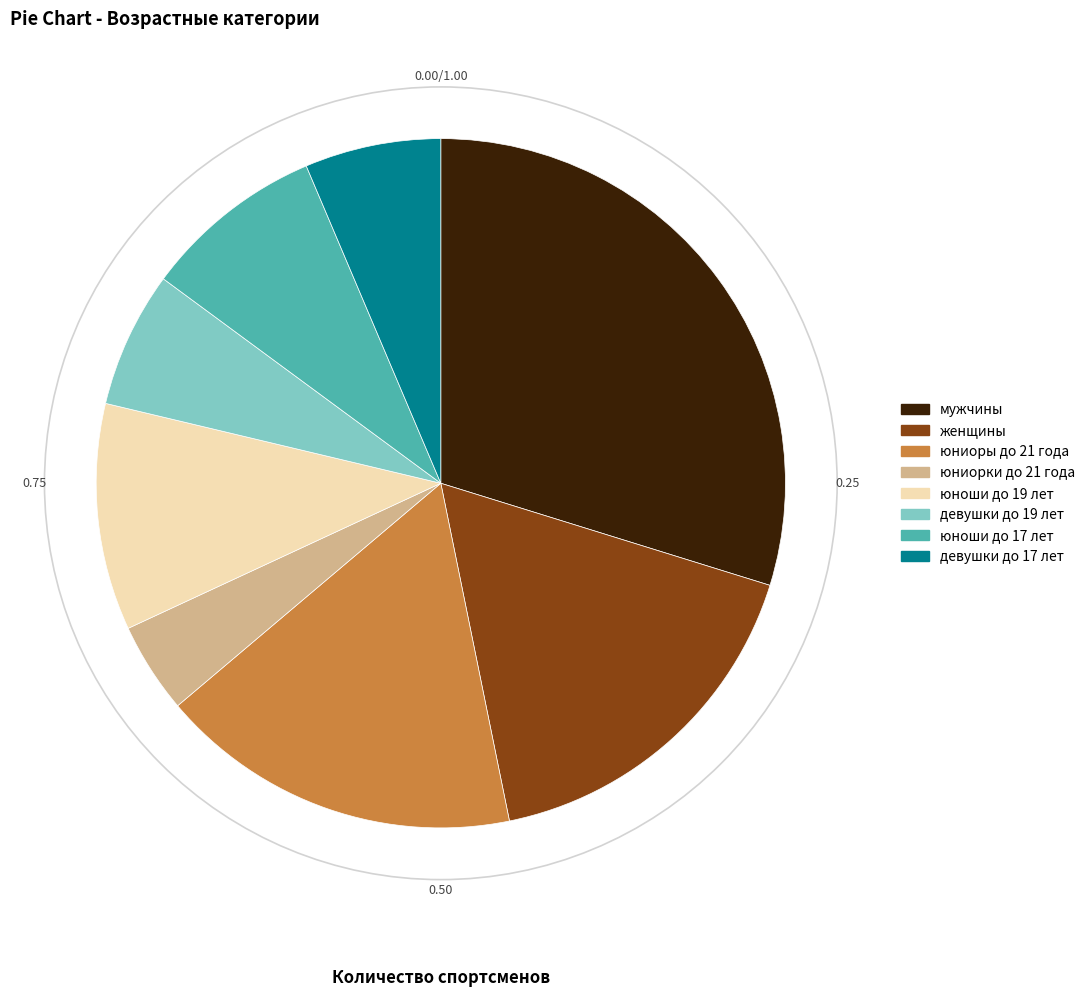

Is юниоры до 21 года the majority of the pie?

No